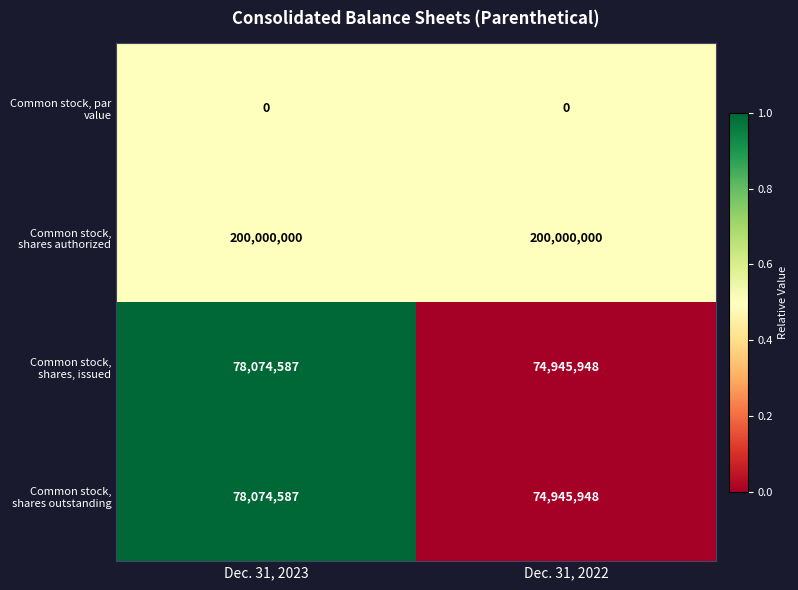

What is the difference between the Common stock, shares outstanding values at Dec. 31, 2022 and Dec. 31, 2023?

3128639